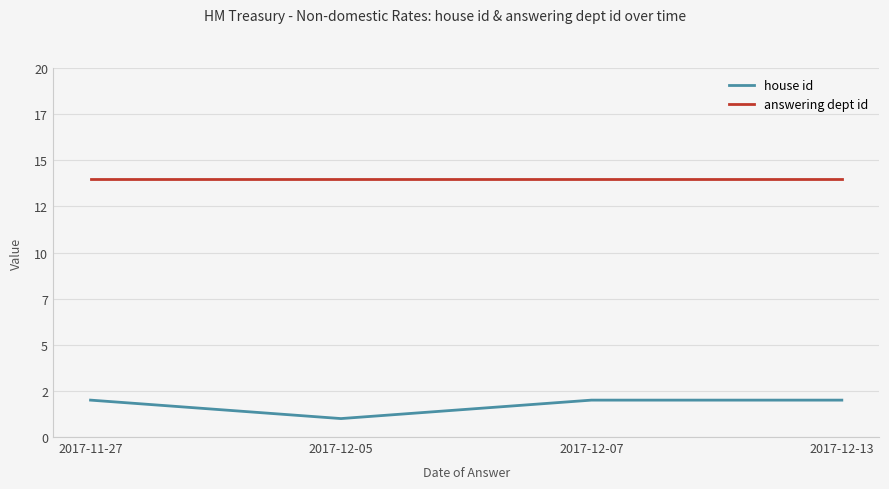

The value of answering dept id at 2017-12-05 is 19. True or false?

False